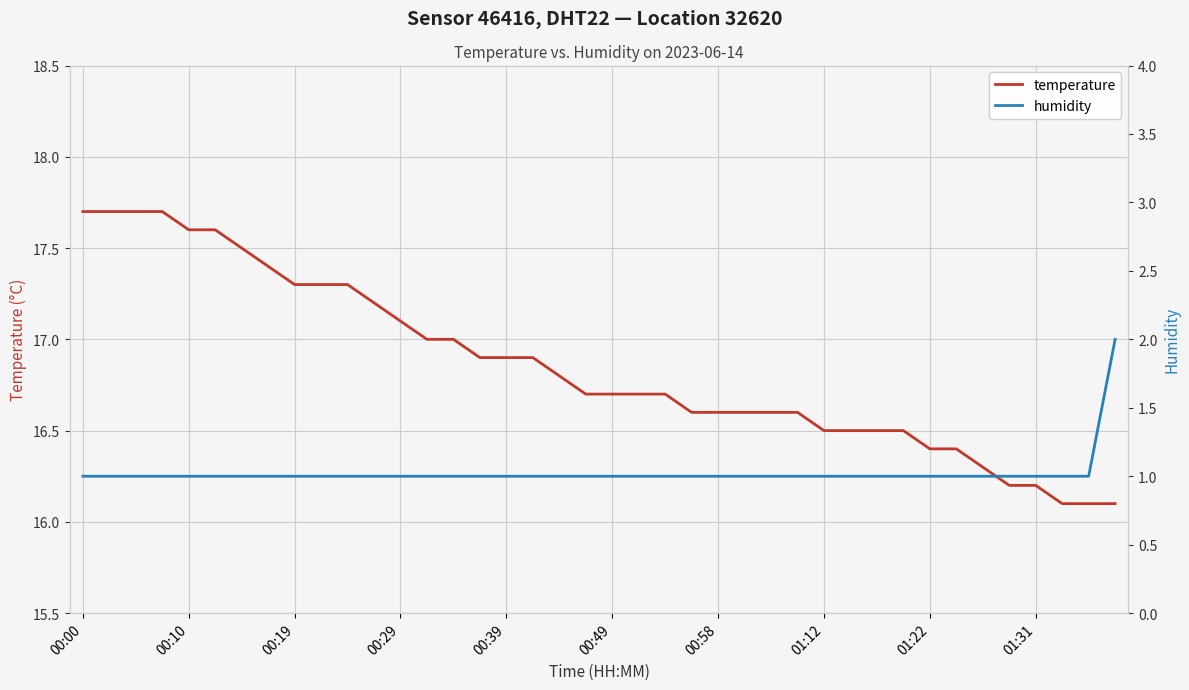

Where is temperature nearest to the value 16?

37